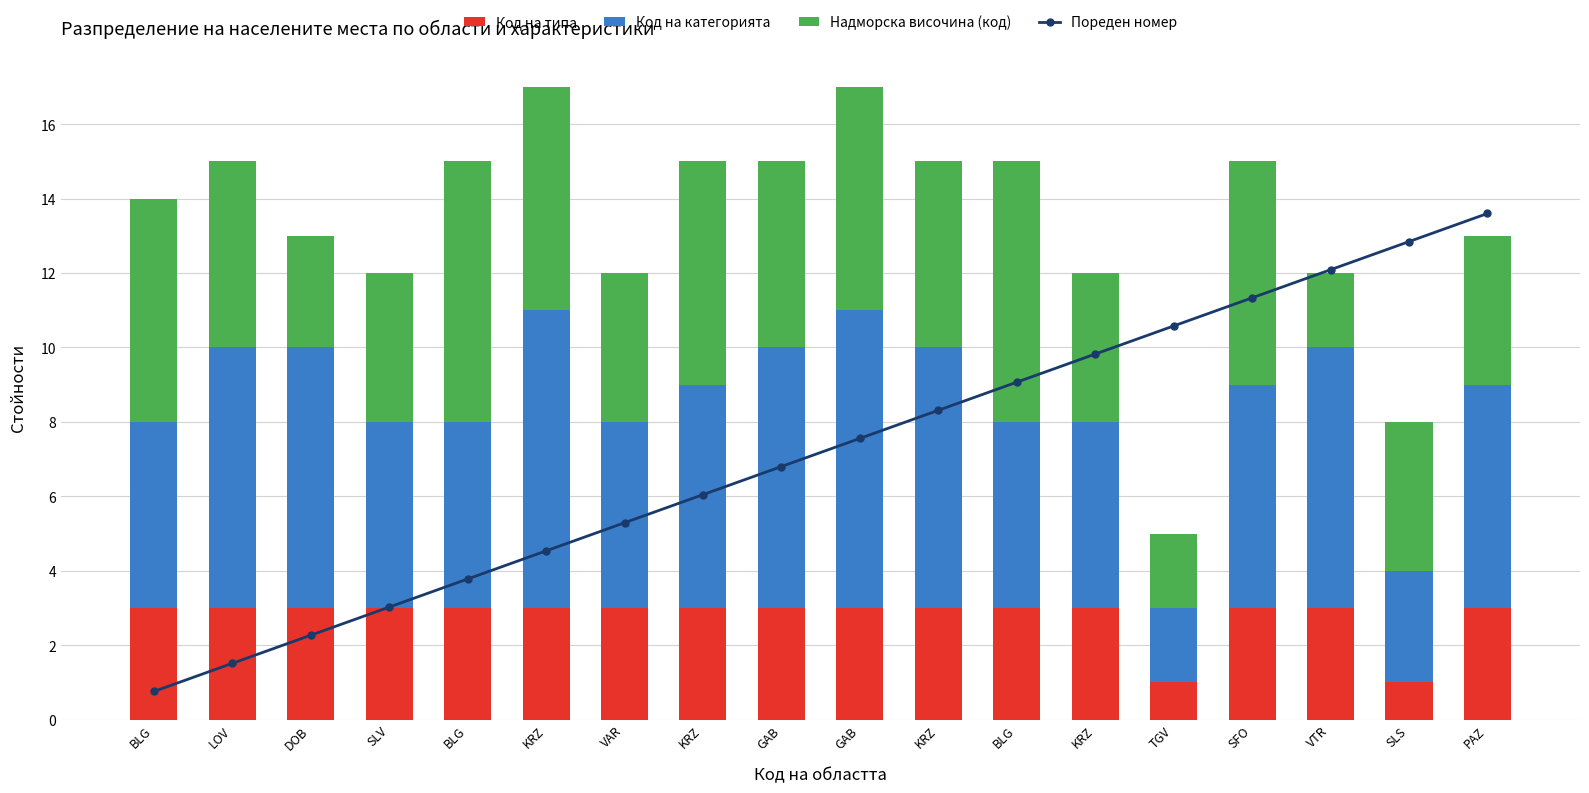

Rank the categories by Надморска височина (код) value from lowest to highest.

TGV, VTR, DOB, SLV, VAR, KRZ, SLS, PAZ, LOV, GAB, KRZ, BLG, KRZ, KRZ, GAB, SFO, BLG, BLG